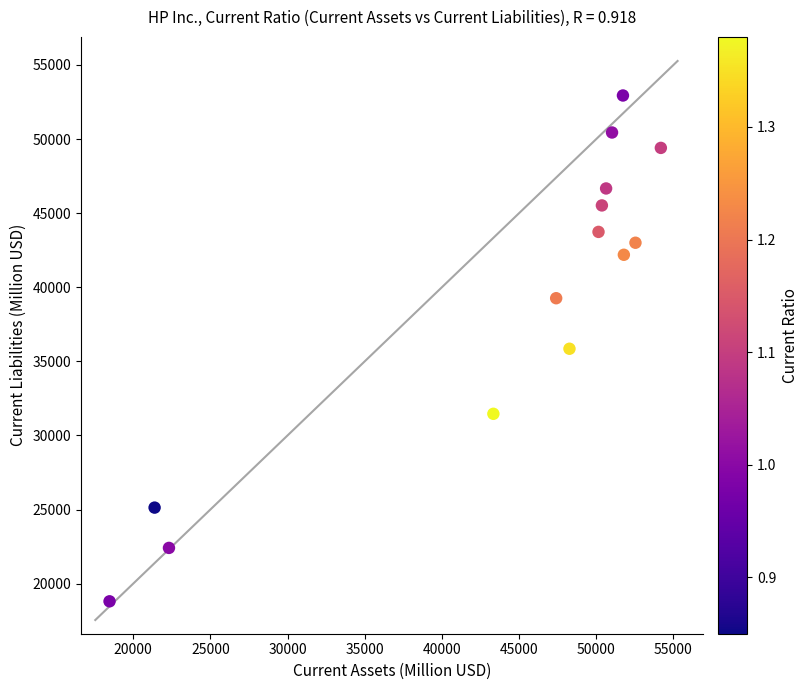

What is the range of Y values (max minus min)?

34131